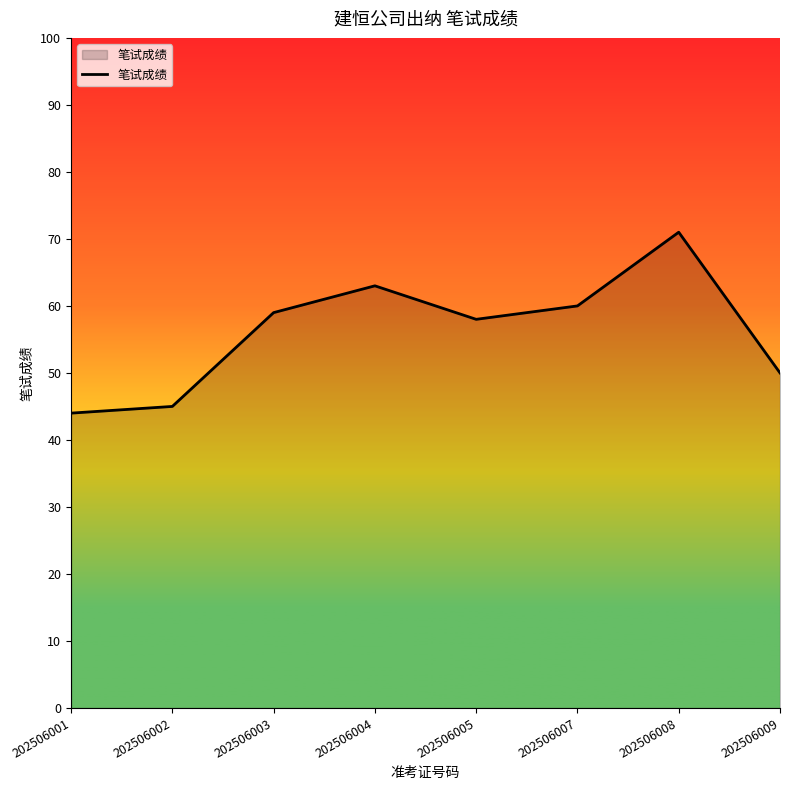

What is the change in value from 202506002 to 202506005?

+13